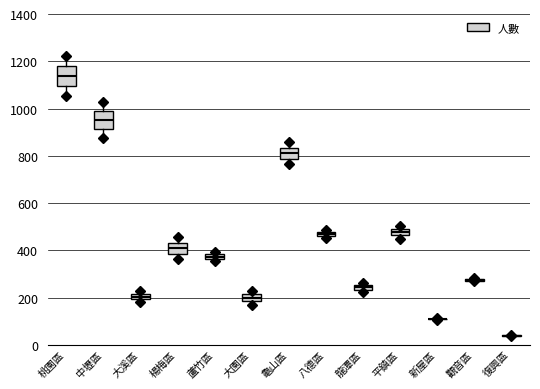

Where does the upper whisker of the box for 楊梅區 end on the y-axis? The values are not printed on the chart, so give them approximately, as read against the axis.

460